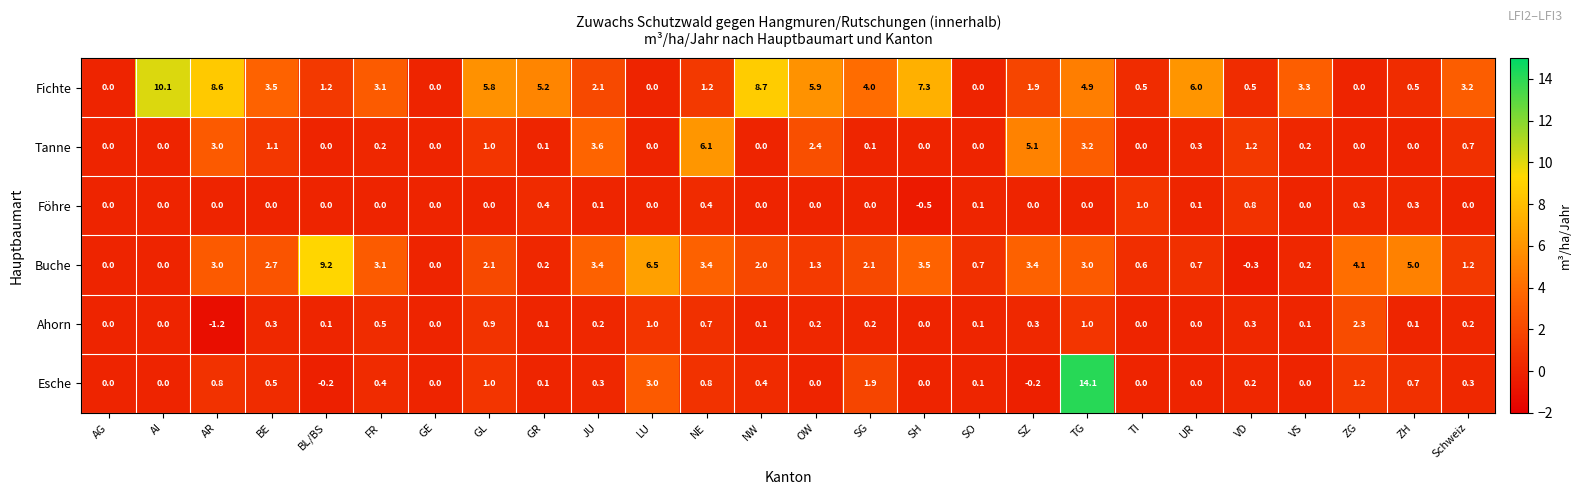

Which label corresponds to the smallest value in the chart?

AR